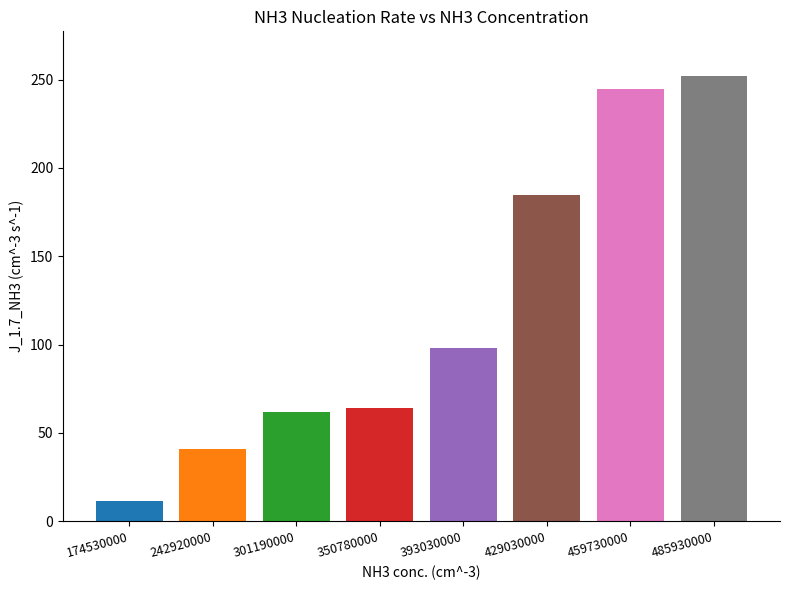

List the labels in order of value, smallest first.

174530000, 242920000, 301190000, 350780000, 393030000, 429030000, 459730000, 485930000